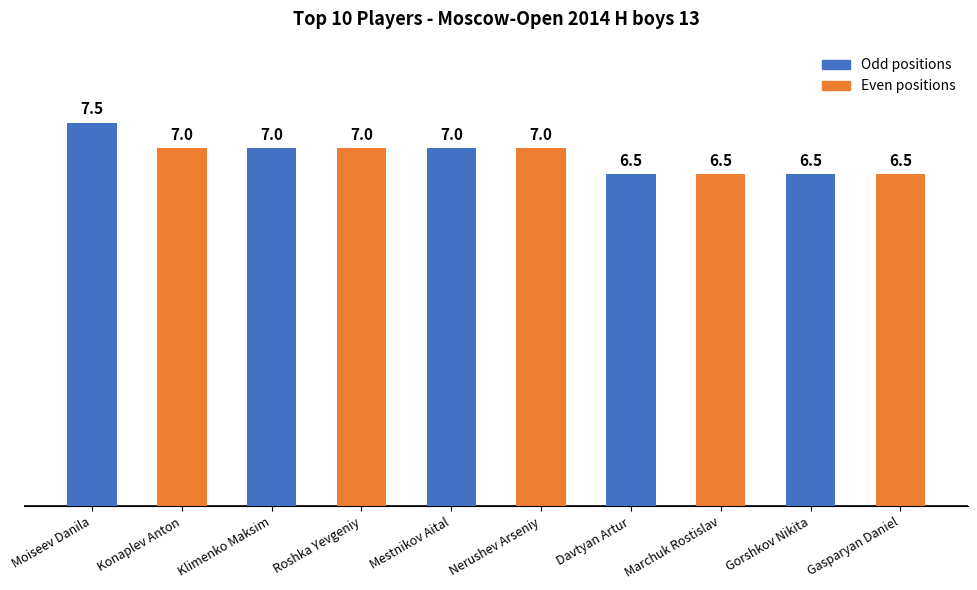

What is the sum of all values?

68.5